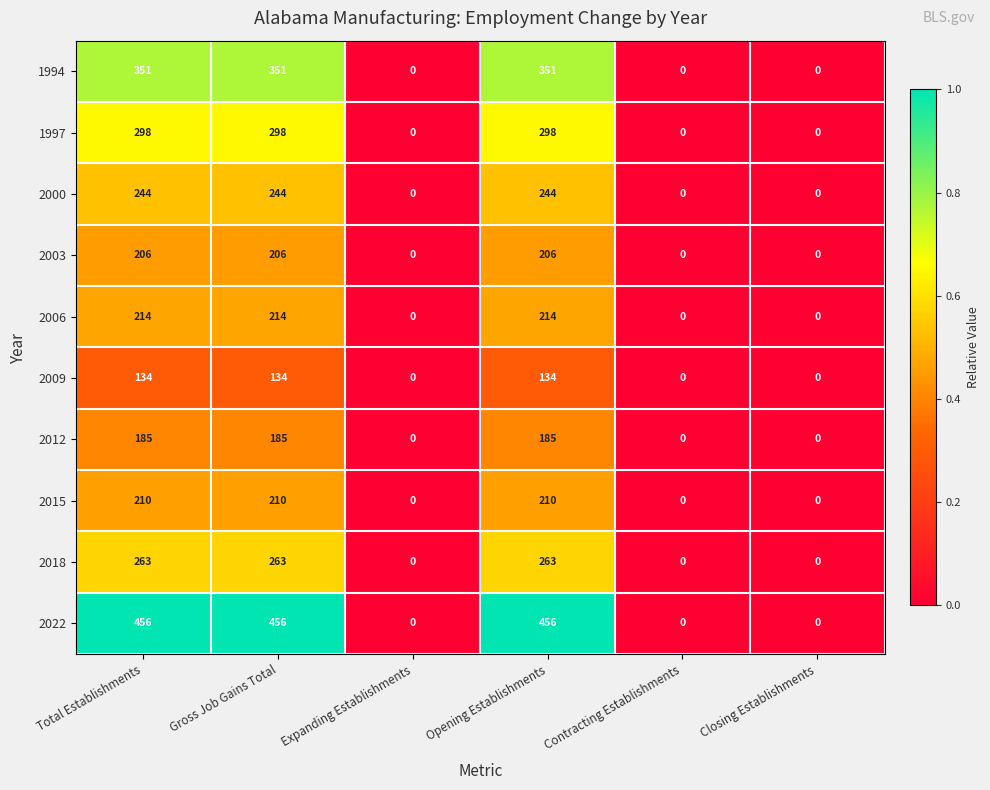

What is the sum of all 2000 values?

732